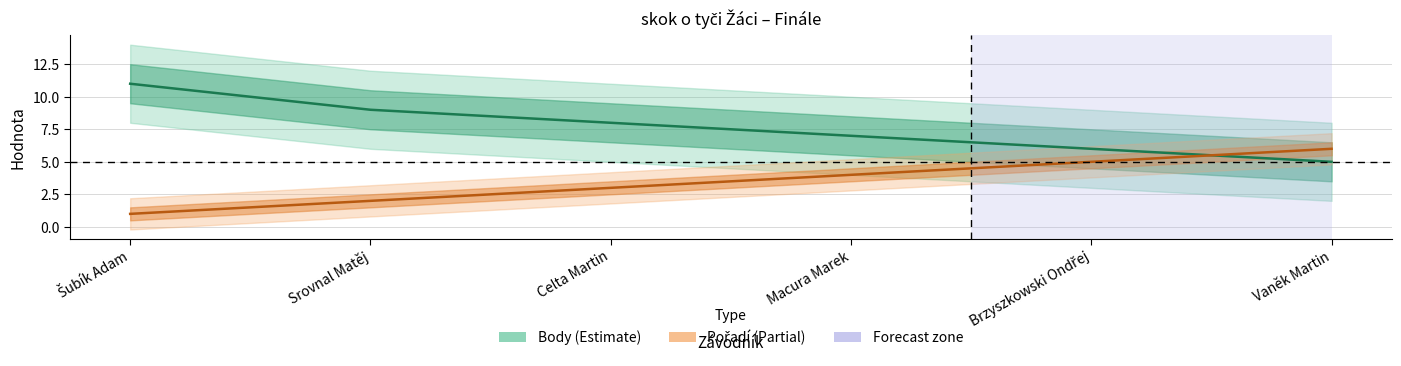

Which series changed the most between Celta Martin and Brzyszkowski Ondřej?

Pořadí